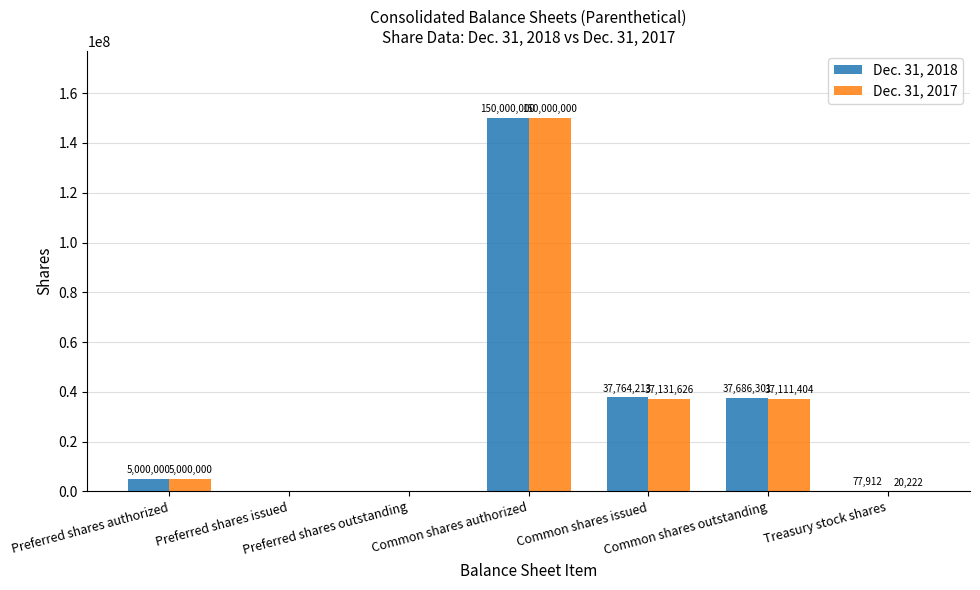

What is the difference between the Dec. 31, 2017 values at Treasury stock shares and Common shares issued?

37111404